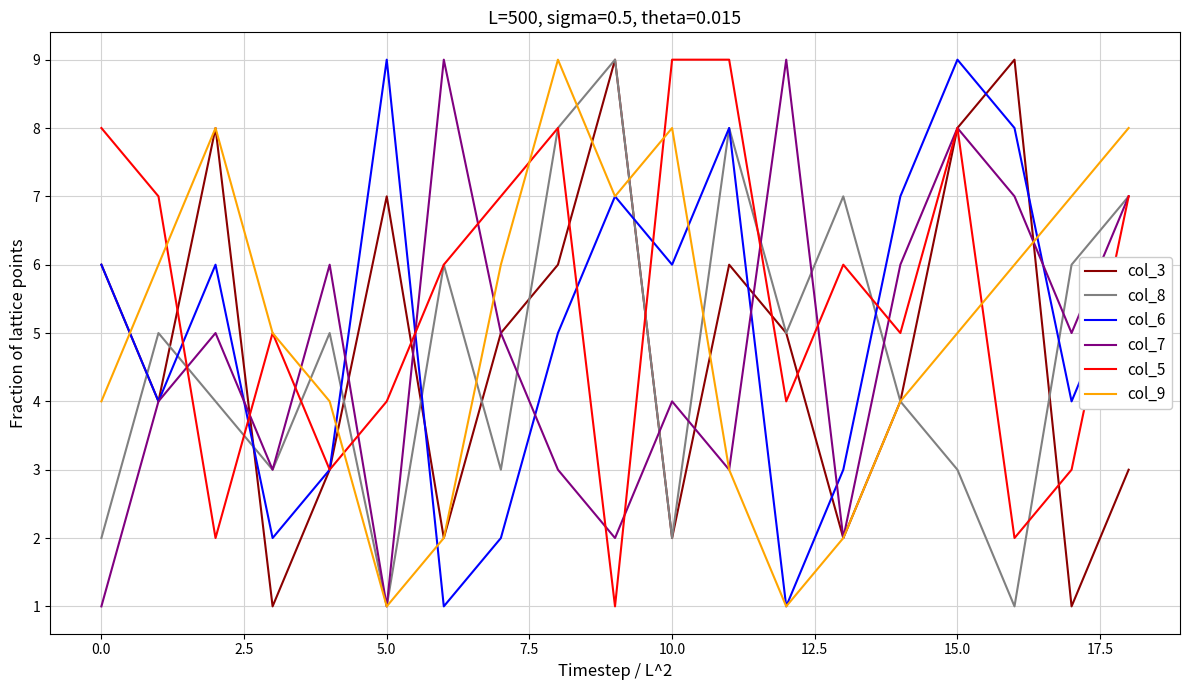

What is the greatest value displayed?

9